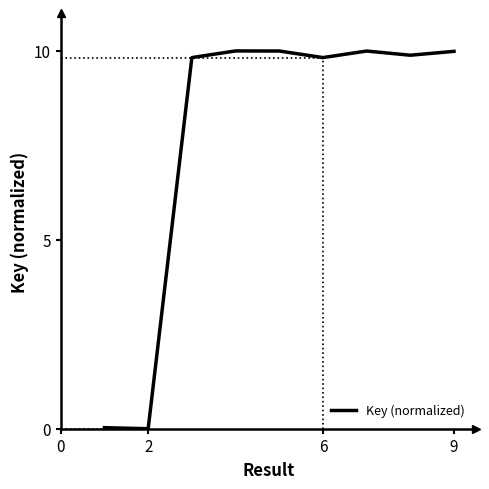

What is the difference between the values at 2 and 9?

10.0